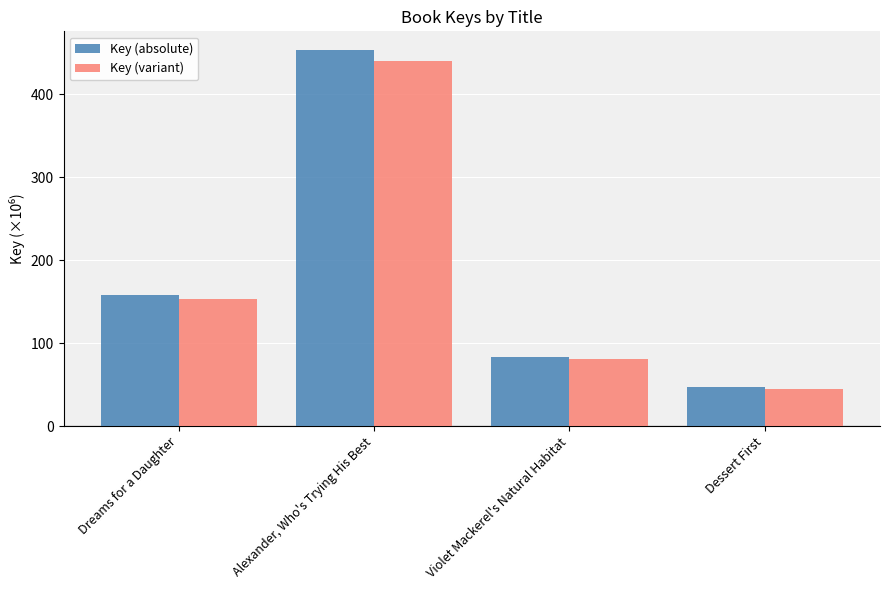

The Key (variant) series shows 122.8 at Violet Mackerel's Natural Habitat. True or false?

False